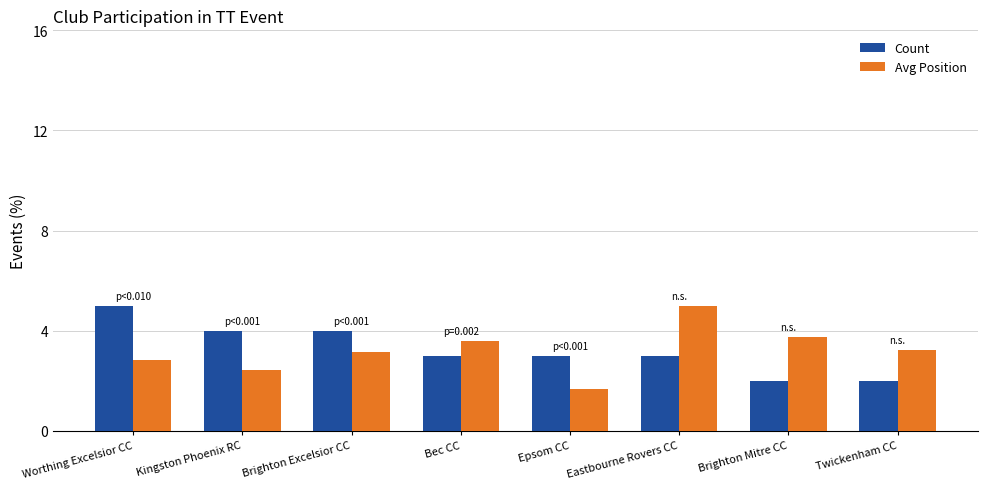

What is the difference between the highest and lowest values at Epsom CC?

1.3